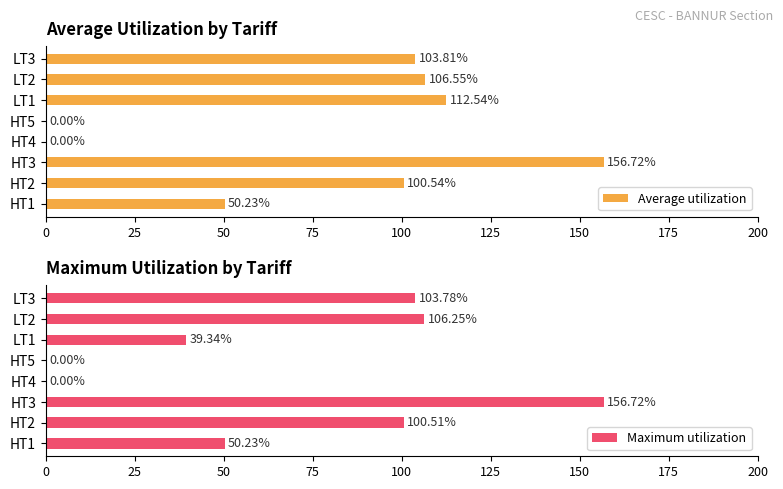

How many distinct data groups are displayed?

2